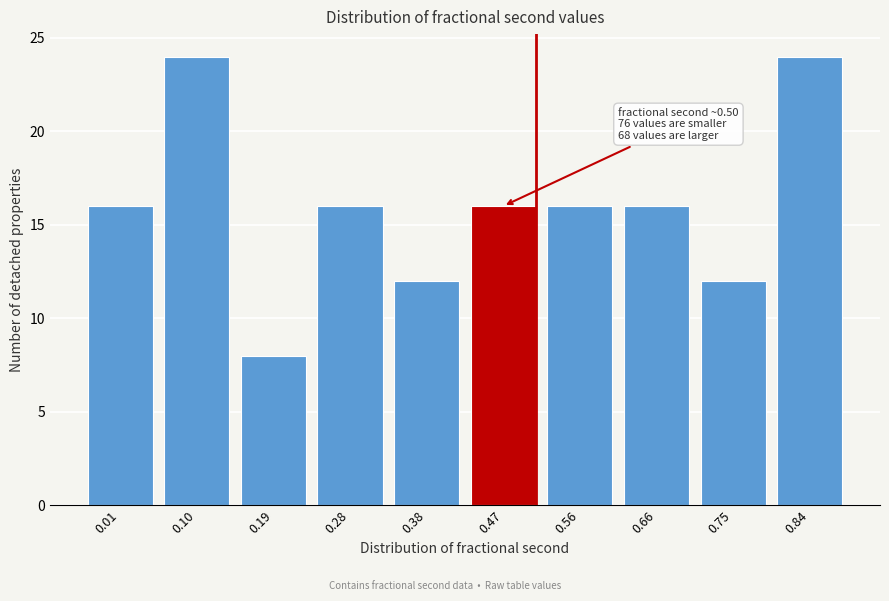

Reading left to right, what are all the values shown in this chart?

0.01=16	0.10=24	0.19=8	0.28=16	0.38=12	0.47=16	0.56=16	0.66=16	0.75=12	0.84=24